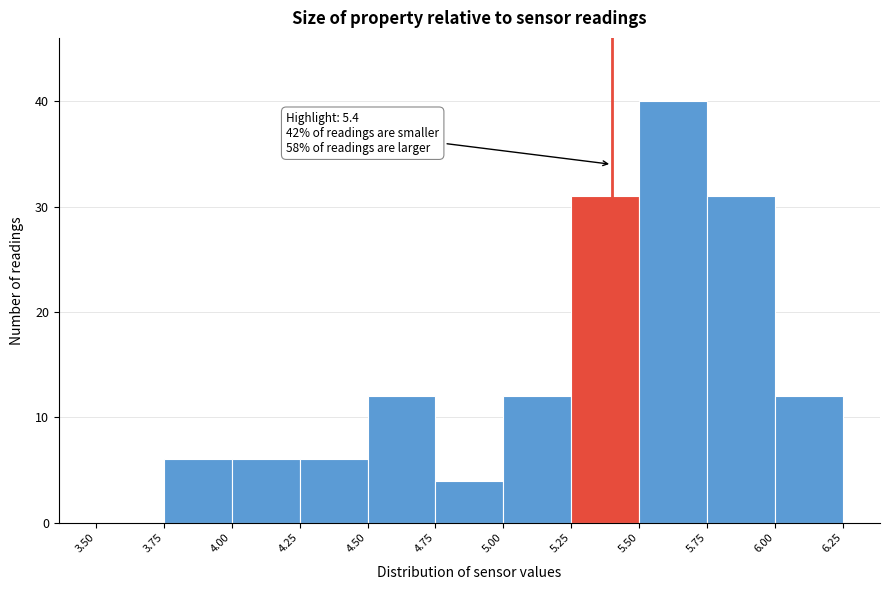

Which range on the x-axis has the tallest bar?

5.50 to 5.75